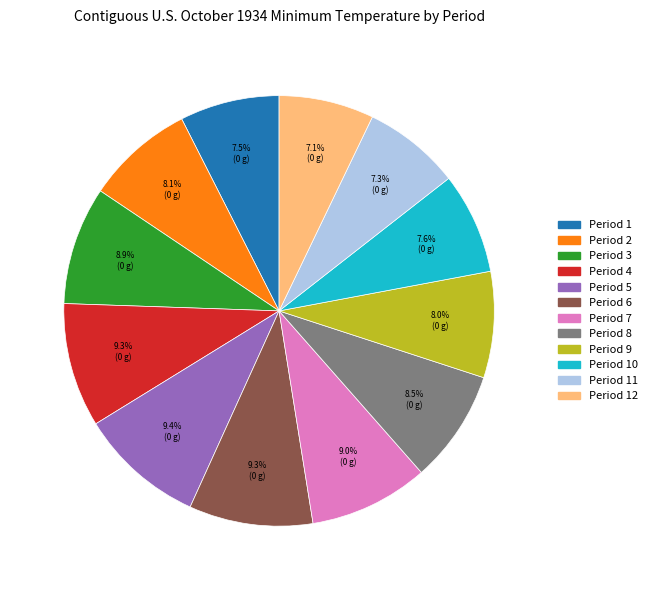

Is there any slice that represents more than half of the pie?

No